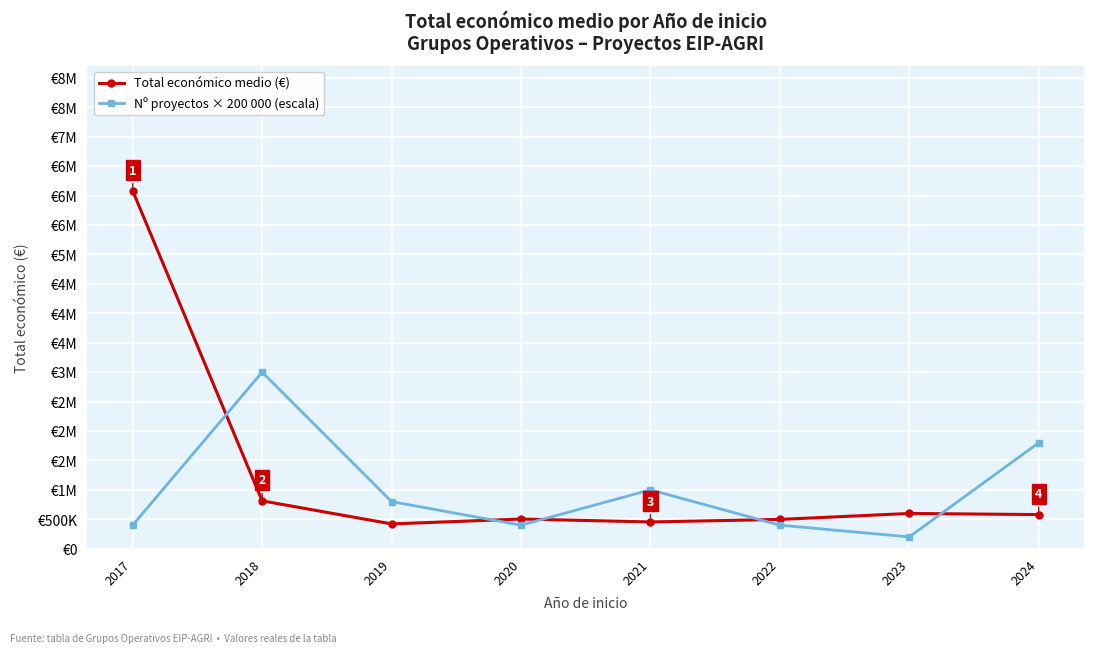

Is this an area chart (filled region under the line)?

No